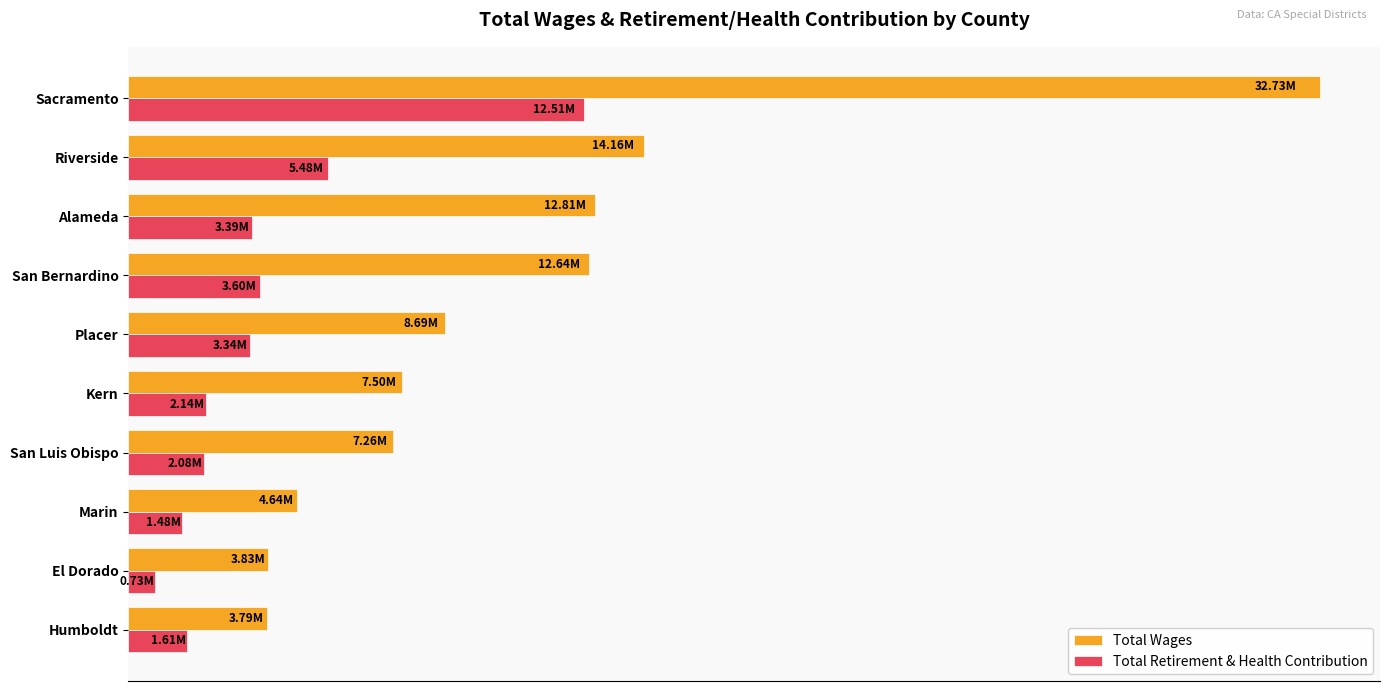

Which category has the lowest value in the Total Retirement & Health Contribution series?

El Dorado